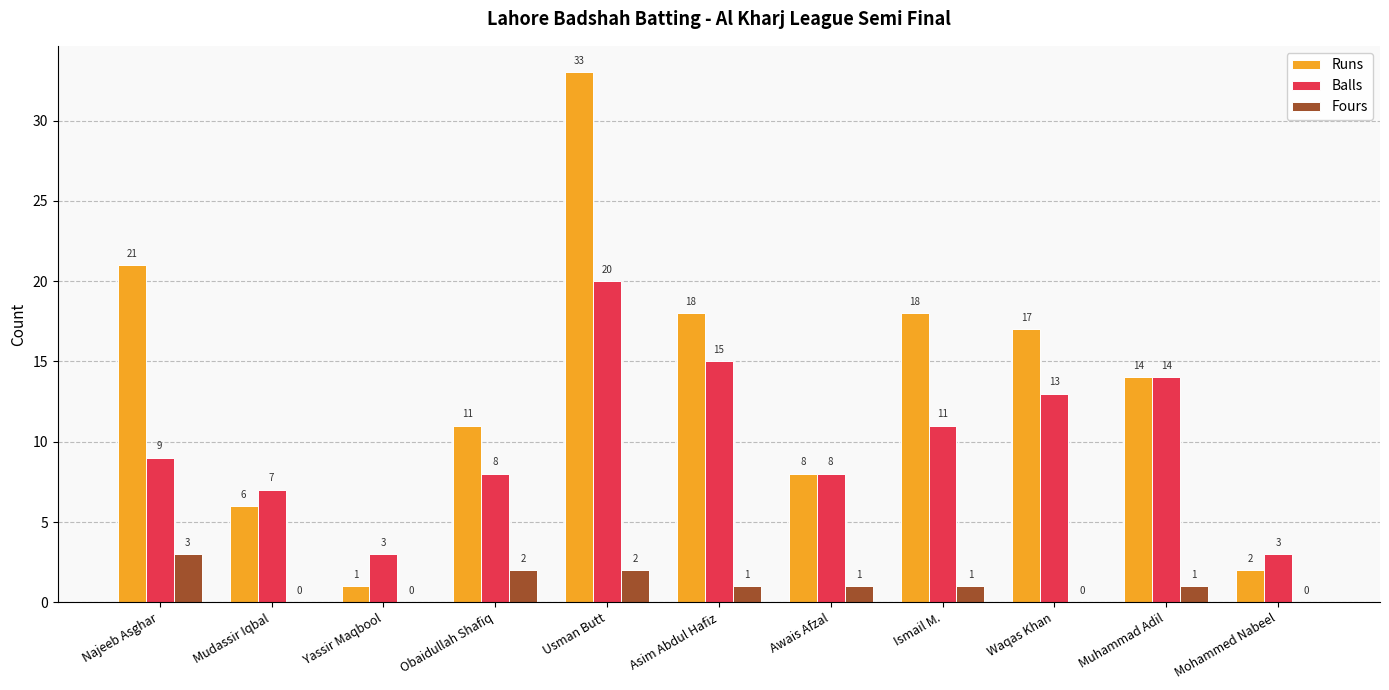

Reading right to left, transcribe all the data shown in this chart.

Runs: Mohammed Nabeel=2	Muhammad Adil=14	Waqas Khan=17	Ismail M.=18	Awais Afzal=8	Asim Abdul Hafiz=18	Usman Butt=33	Obaidullah Shafiq=11	Yassir Maqbool=1	Mudassir Iqbal=6	Najeeb Asghar=21
Balls: Mohammed Nabeel=3	Muhammad Adil=14	Waqas Khan=13	Ismail M.=11	Awais Afzal=8	Asim Abdul Hafiz=15	Usman Butt=20	Obaidullah Shafiq=8	Yassir Maqbool=3	Mudassir Iqbal=7	Najeeb Asghar=9
Fours: Mohammed Nabeel=0	Muhammad Adil=1	Waqas Khan=0	Ismail M.=1	Awais Afzal=1	Asim Abdul Hafiz=1	Usman Butt=2	Obaidullah Shafiq=2	Yassir Maqbool=0	Mudassir Iqbal=0	Najeeb Asghar=3